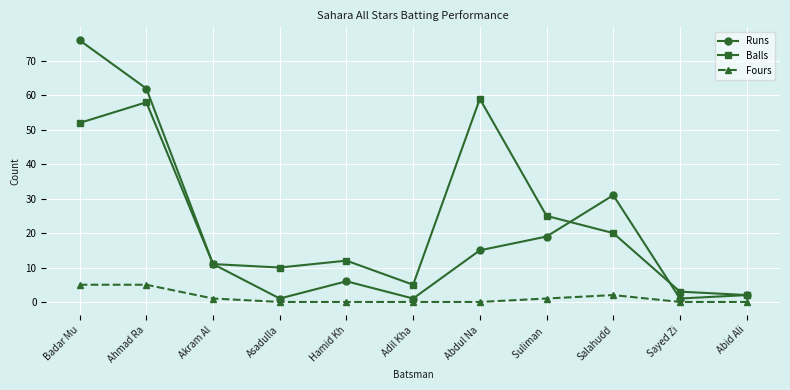

True or false: Runs has a value of 30 at Suliman .

False